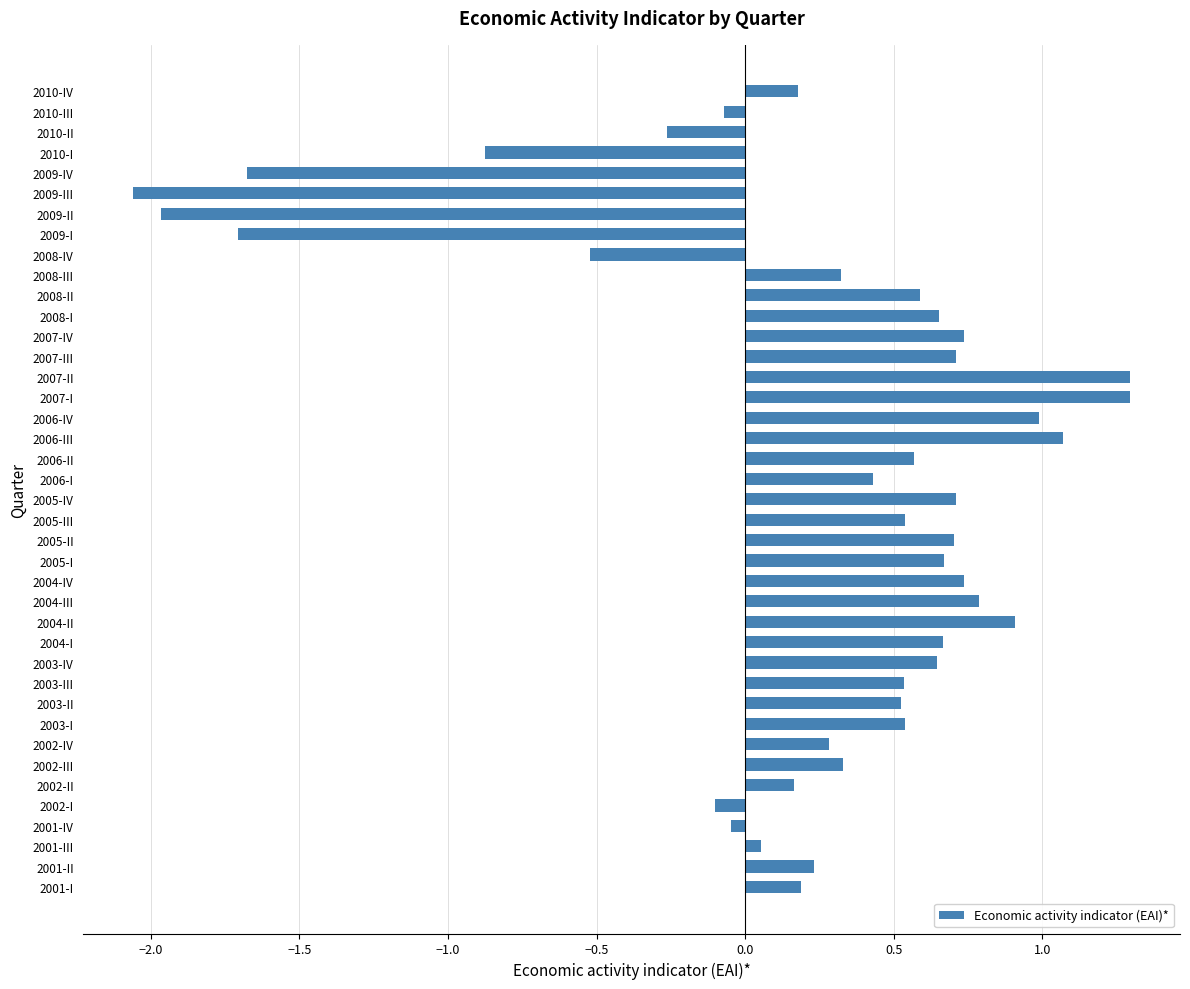

The value at 2008-II is 0.3. True or false?

False